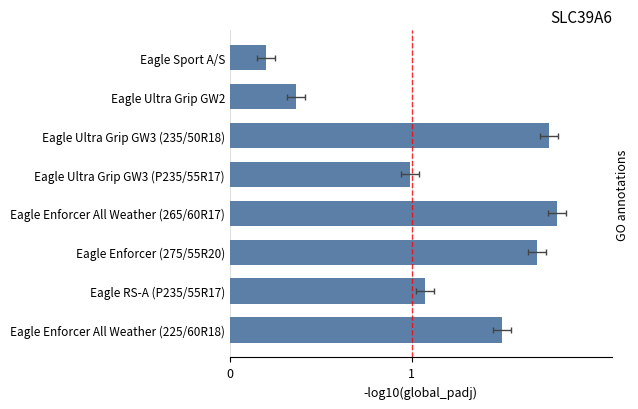

Reading left to right, what are all the values shown in this chart?

0.2	0.4	1.8	1.0	1.8	1.7	1.1	1.5